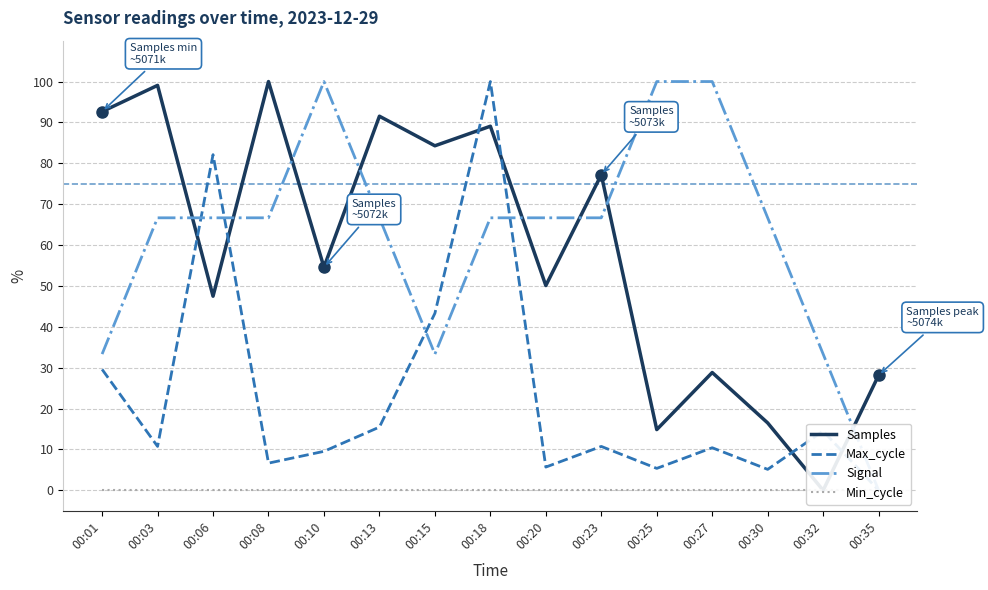

Rank the categories by Signal value from lowest to highest.

00:35, 00:01, 00:15, 00:32, 00:03, 00:06, 00:08, 00:13, 00:18, 00:20, 00:23, 00:30, 00:10, 00:25, 00:27